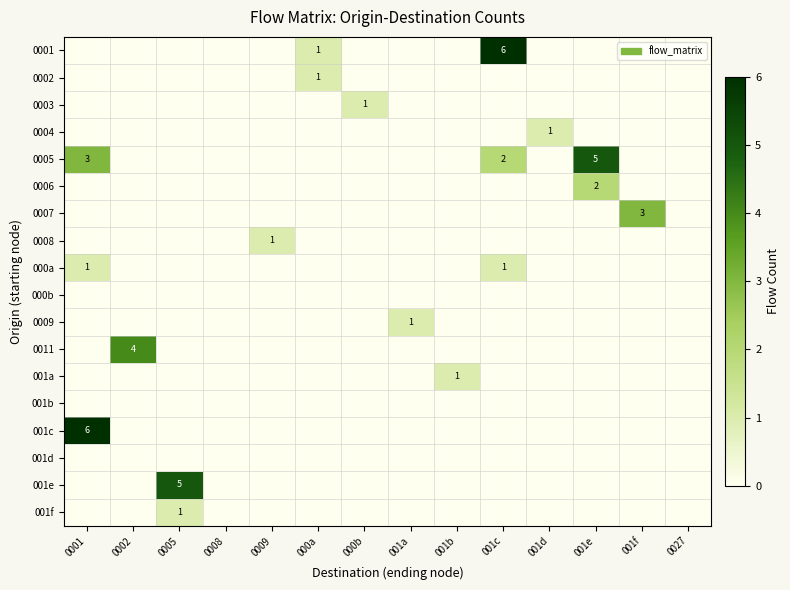

How many positive values does the 0001 series have?

2